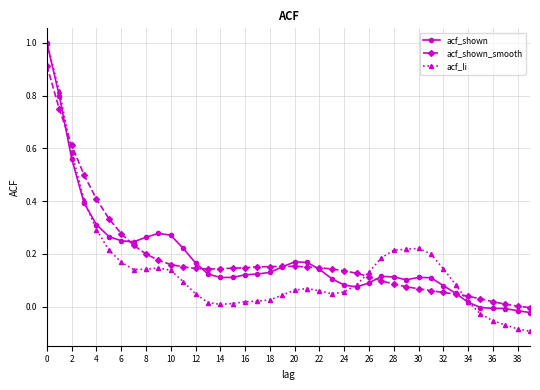

What are all the series names shown in the legend?

acf_shown, acf_shown_smooth, acf_li